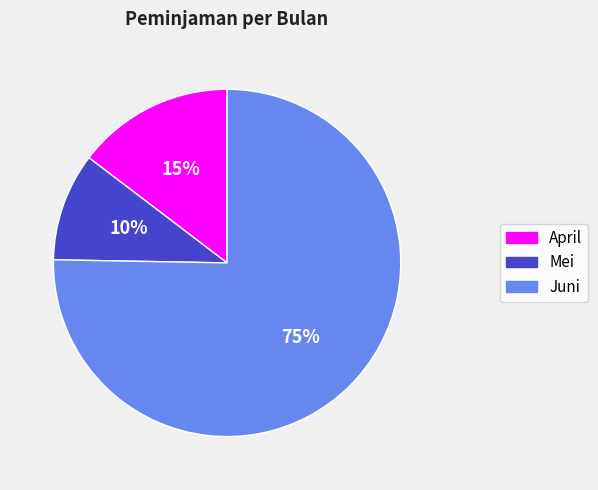

To the nearest percent, what percentage of the pie is April?

15%